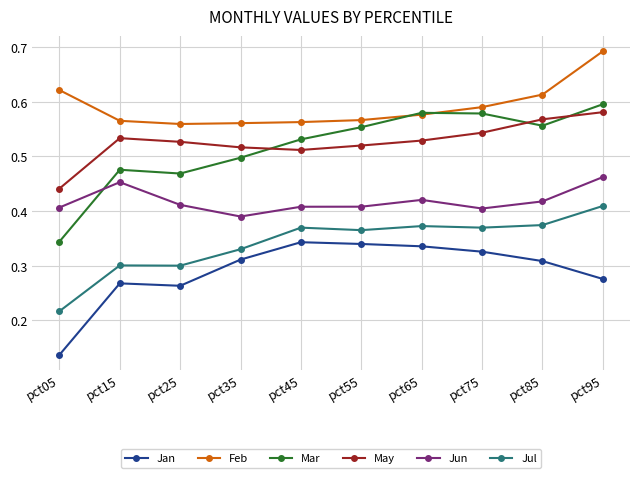

At which category is the sum across all series the highest?

pct95